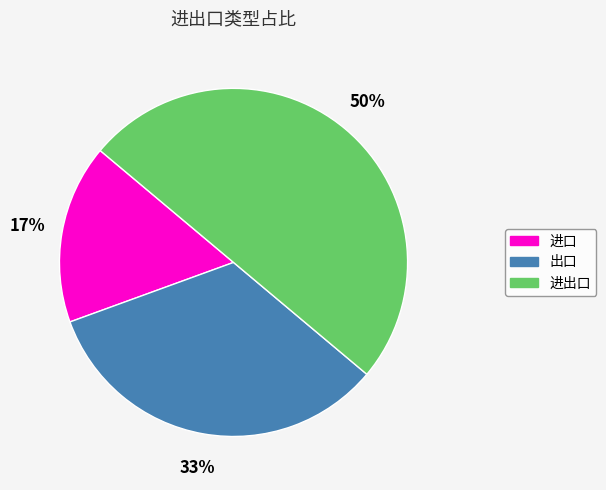

How many slices are in this pie chart?

3